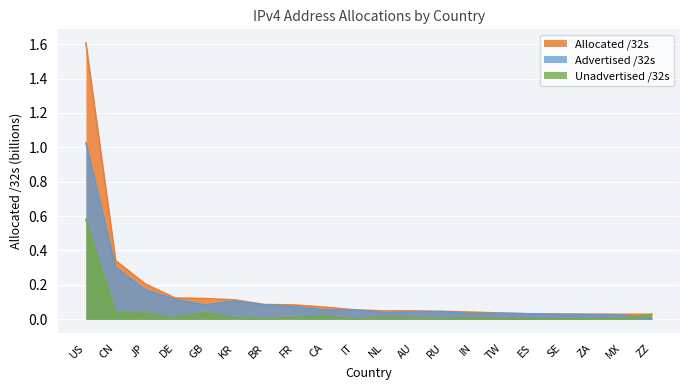

At which label is Allocated /32s closest to 0?

ZZ